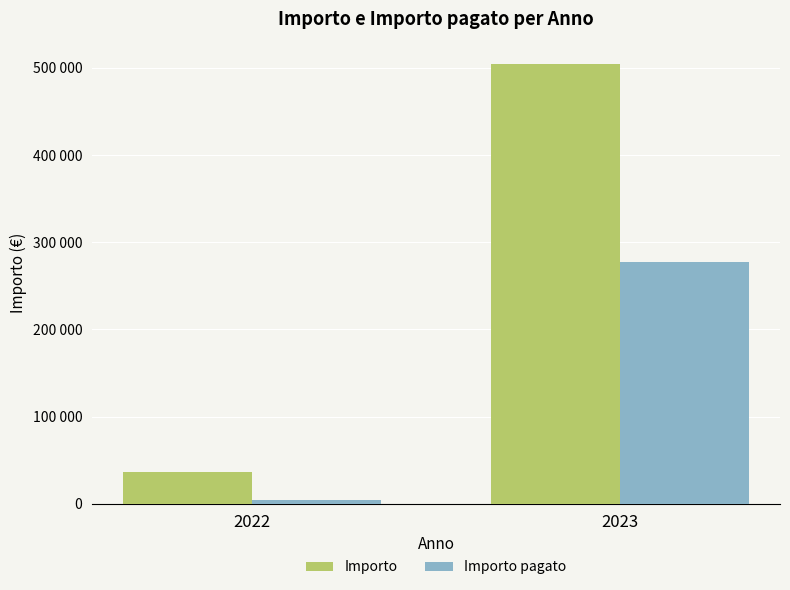

What are all the series names shown in the legend?

Importo, Importo pagato